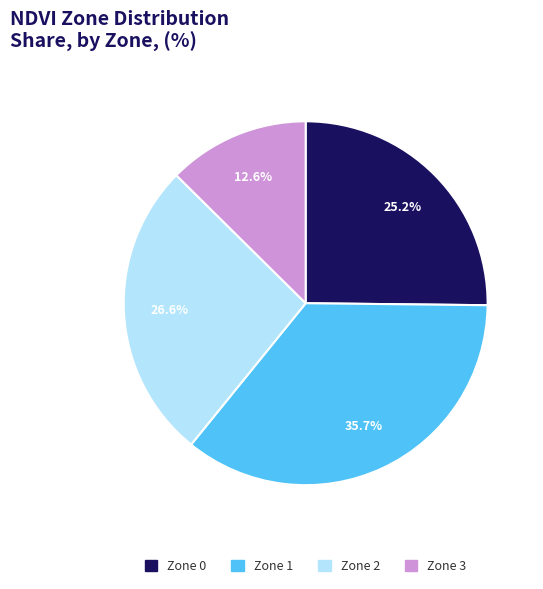

To the nearest percent, what is the average slice percentage?

25%